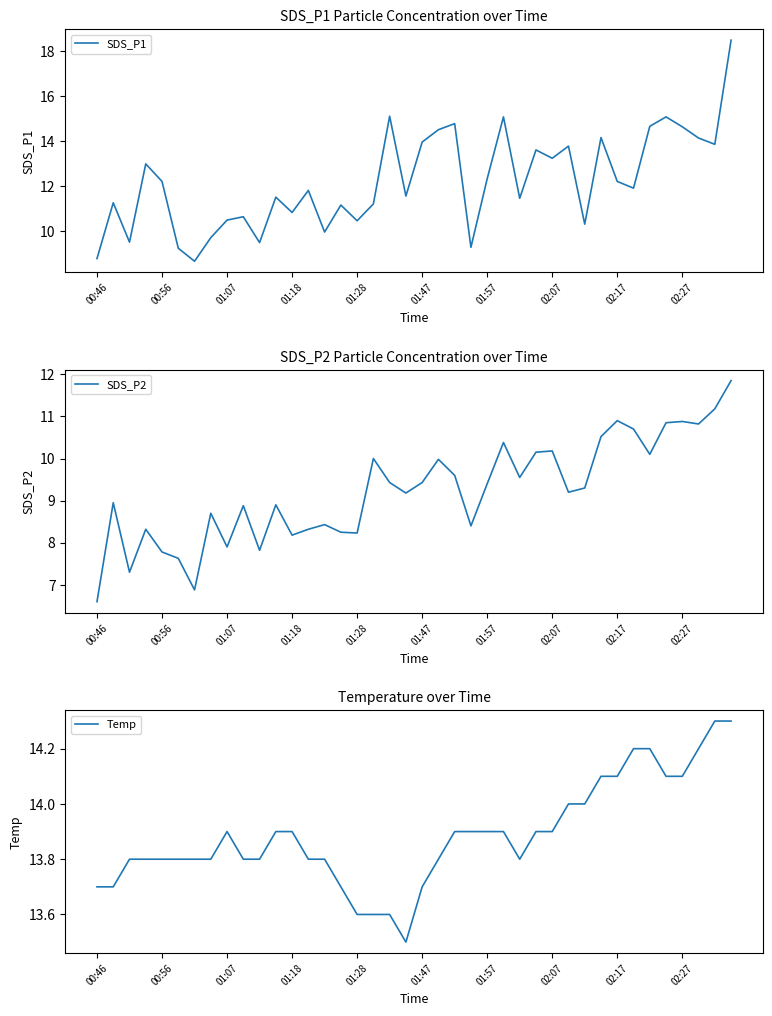

The value of SDS_P1 at 02:07 is 13.2. True or false?

True